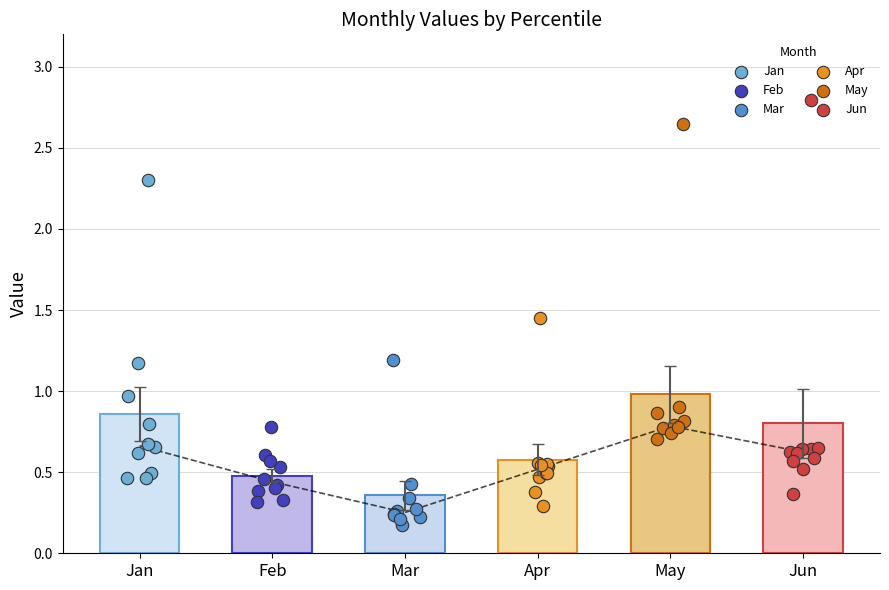

Which series reaches the minimum Y coordinate?

Mar